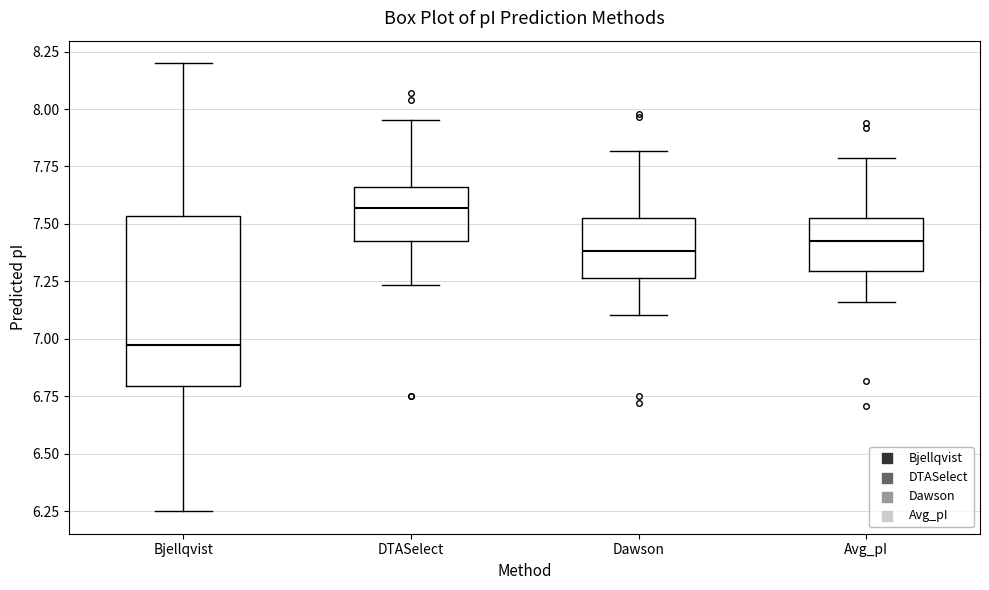

Reading left to right, read every box against the y-axis: the position of its median line, the range the box covers, and the ends of its whiskers. The values are not printed on the chart, so give them approximately, as read against the axis.

Bjellqvist: median 6.95, box 6.80 to 7.55, whiskers 6.25 to 8.20
DTASelect: median 7.55, box 7.40 to 7.65, whiskers 7.25 to 7.95
Dawson: median 7.40, box 7.25 to 7.55, whiskers 7.10 to 7.80
Avg_pI: median 7.45, box 7.30 to 7.50, whiskers 7.15 to 7.80